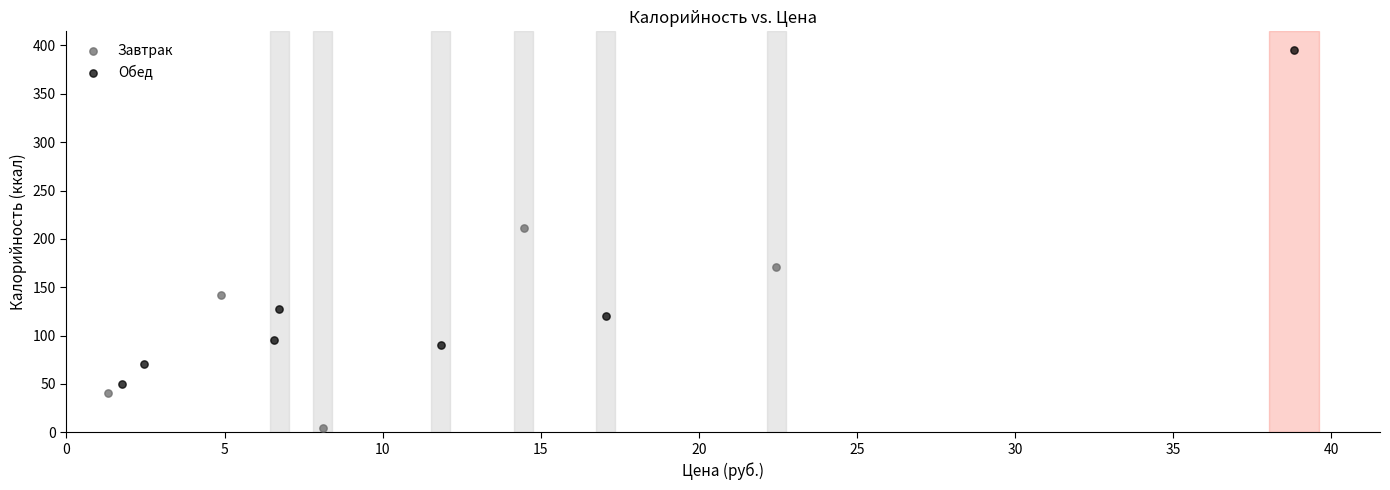

Which series contains the highest Y value?

Обед